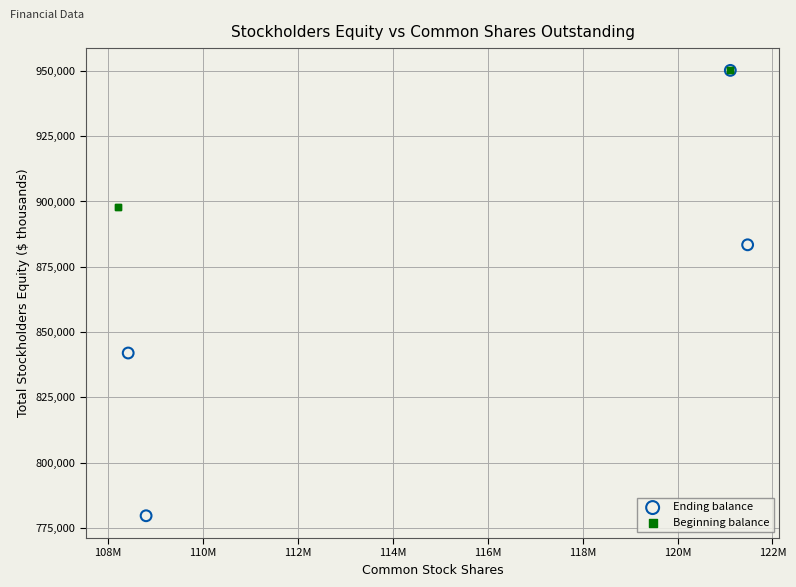

Which series reaches the minimum Y coordinate?

Ending balance